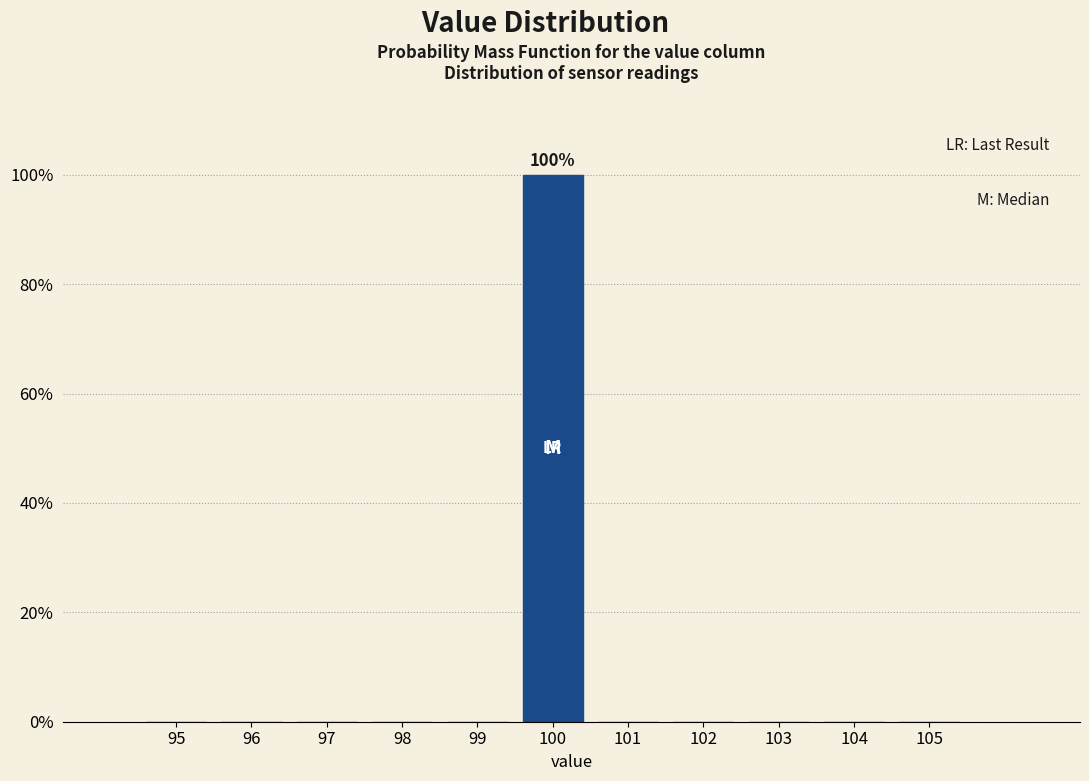

Reading left to right, transcribe all the data shown in this chart.

95=0	96=0	97=0	98=0	99=0	100=100	101=0	102=0	103=0	104=0	105=0